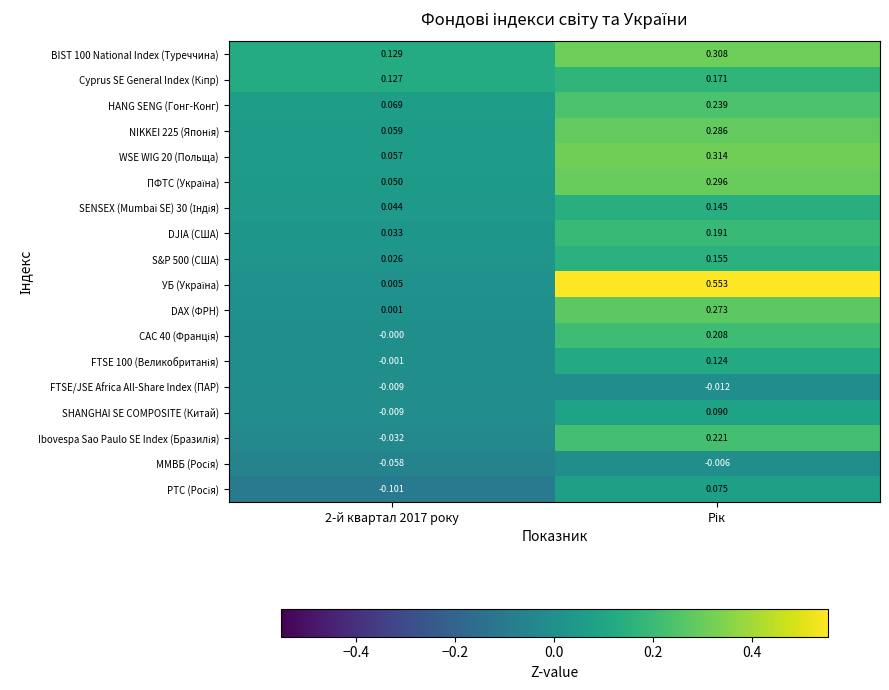

At 2-й квартал 2017 року, list the series in order from largest to smallest.

BIST 100 National Index (Туреччина), Cyprus SE General Index (Кіпр), HANG SENG (Гонг-Конг), NIKKEI 225 (Японія), WSE WIG 20 (Польща), ПФТС (Україна), SENSEX (Mumbai SE) 30 (Індія), DJIA (США), S&P 500 (США), УБ (Україна), DAX (ФРН), CAC 40 (Франція), FTSE 100 (Великобританія), FTSE/JSE Africa All-Share Index (ПАР), SHANGHAI SE COMPOSITE (Китай), Ibovespa Sao Paulo SE Index (Бразилія), ММВБ (Росія), РТС (Росія)